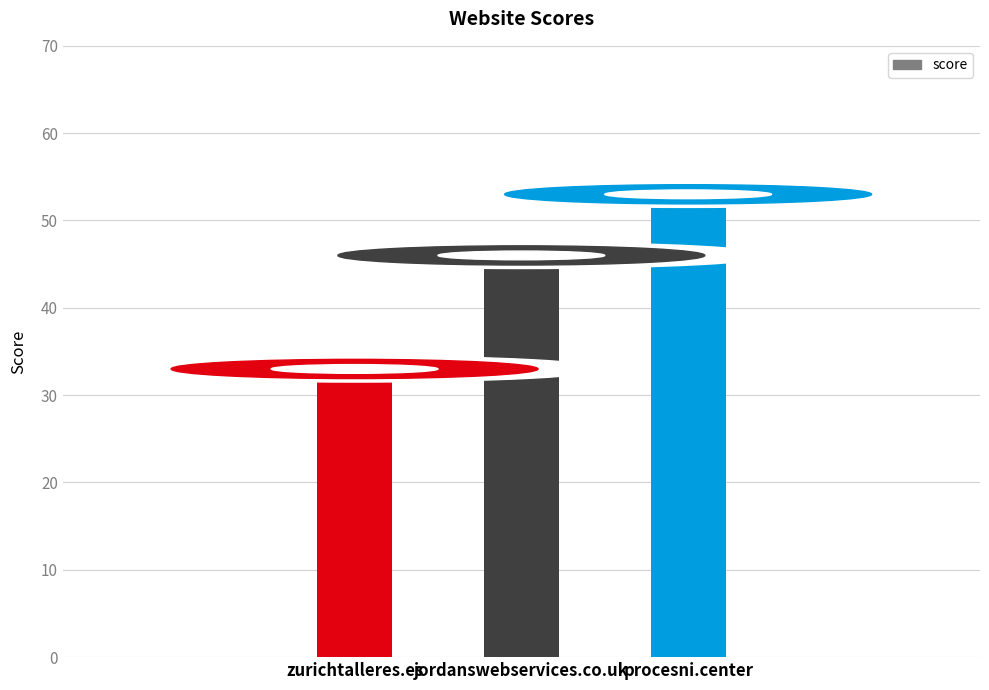

Reading left to right, transcribe all the data shown in this chart.

33	46	53